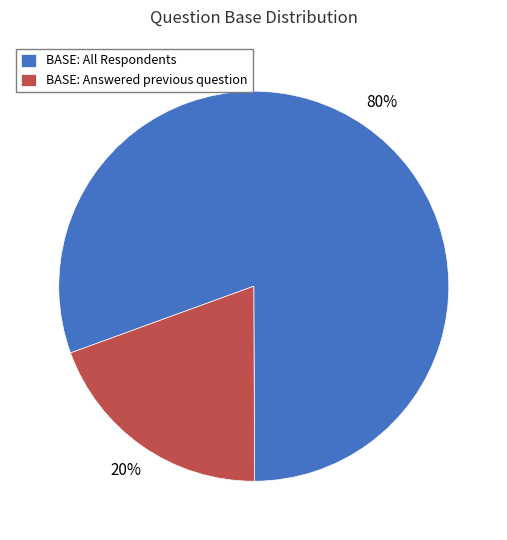

Which slice represents more than half of the pie?

BASE: All Respondents